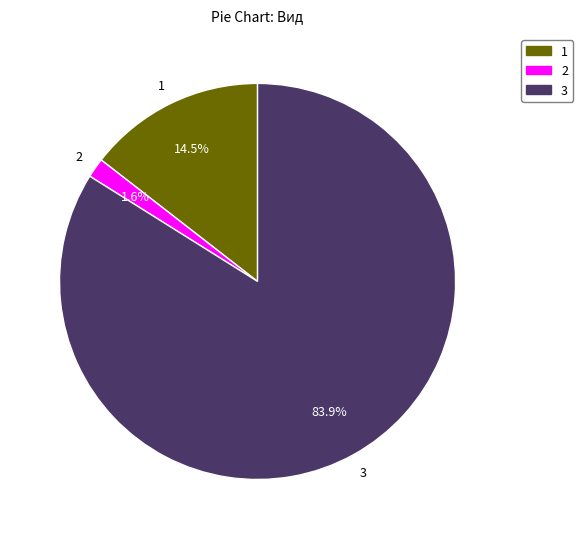

Does any single category account for the majority?

Yes